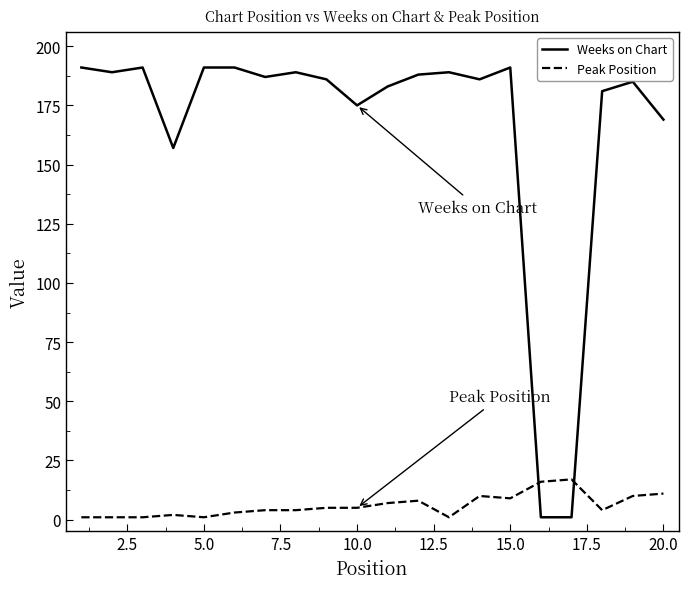

What is the difference between the maximum and minimum values in the Weeks on Chart series?

190